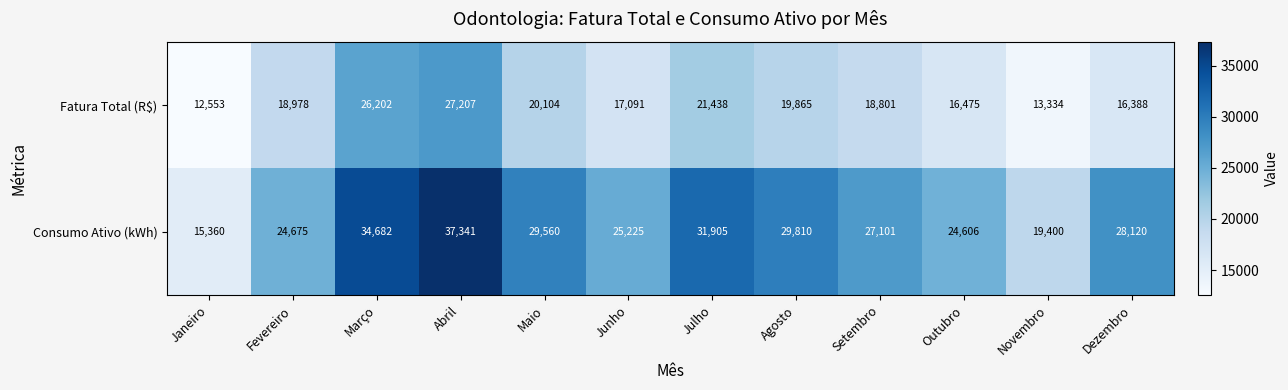

Which series changed the most between Fevereiro and Junho?

Fatura Total (R$)